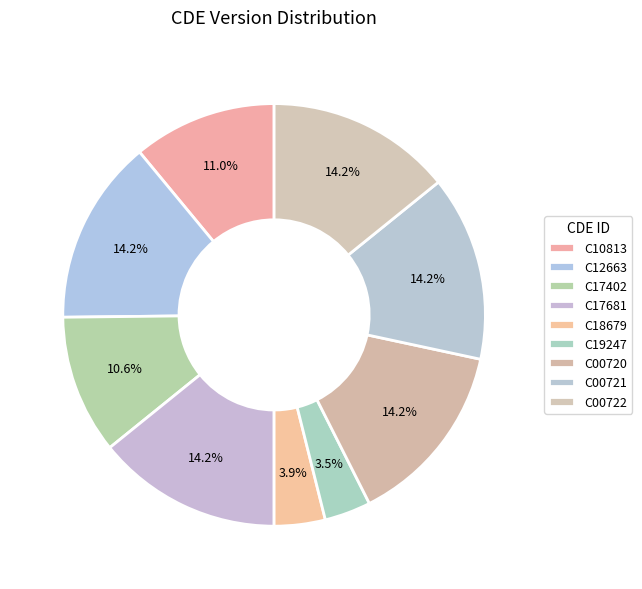

To the nearest percent, what is the average slice percentage?

11%